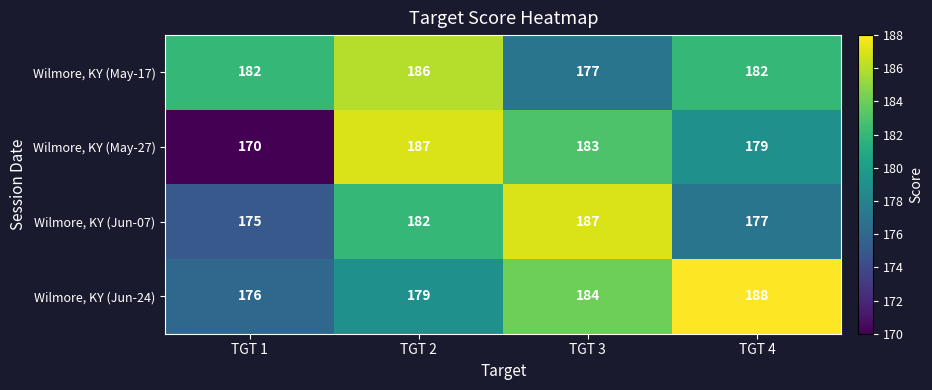

Reading left to right, extract all data points from this chart.

Wilmore, KY (May-17): 182	186	177	182
Wilmore, KY (May-27): 170	187	183	179
Wilmore, KY (Jun-07): 175	182	187	177
Wilmore, KY (Jun-24): 176	179	184	188